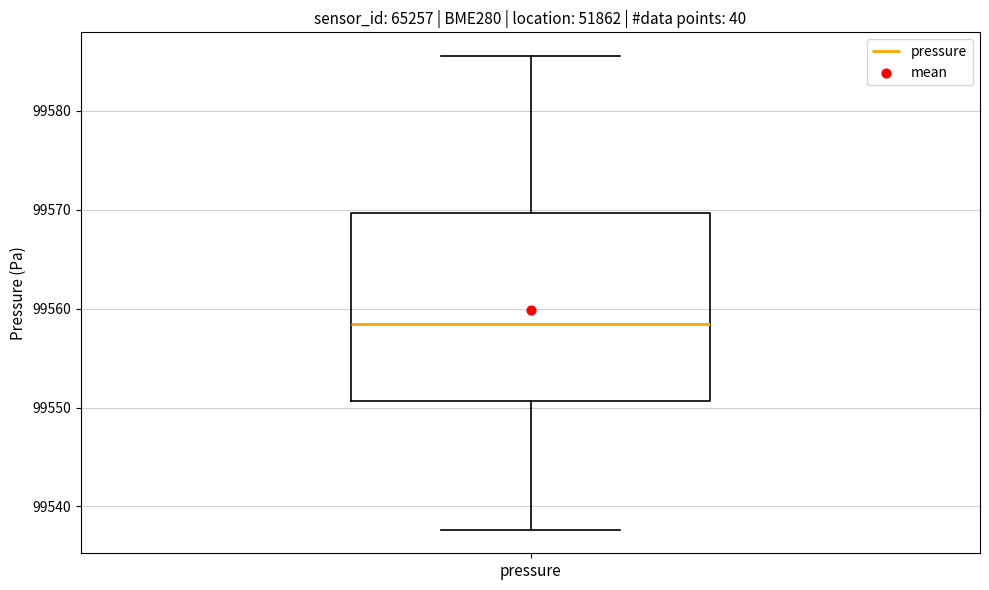

Read this box plot against the y-axis: the position of the median line, the range covered by the box, and the ends of both whiskers. The values are not printed on the chart, so give them approximately, as read against the axis.

median 99558, box 99551 to 99570, whiskers 99538 to 99586